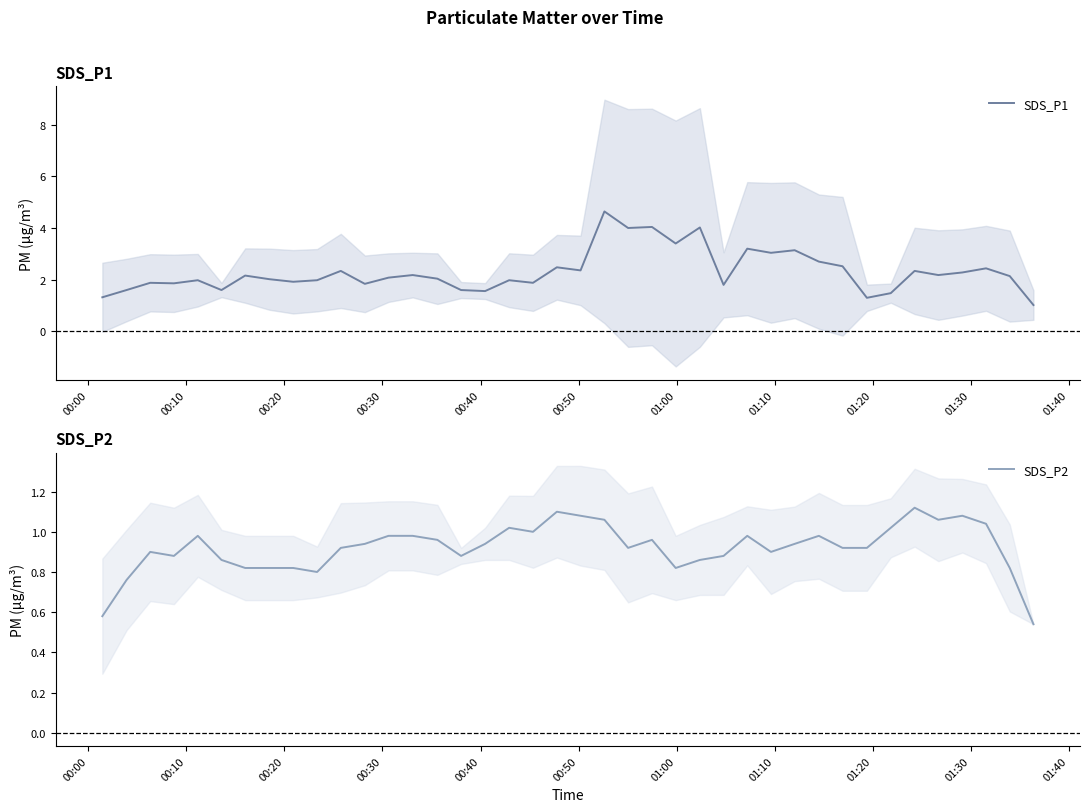

How many data points in SDS_P1 are above 2?

23